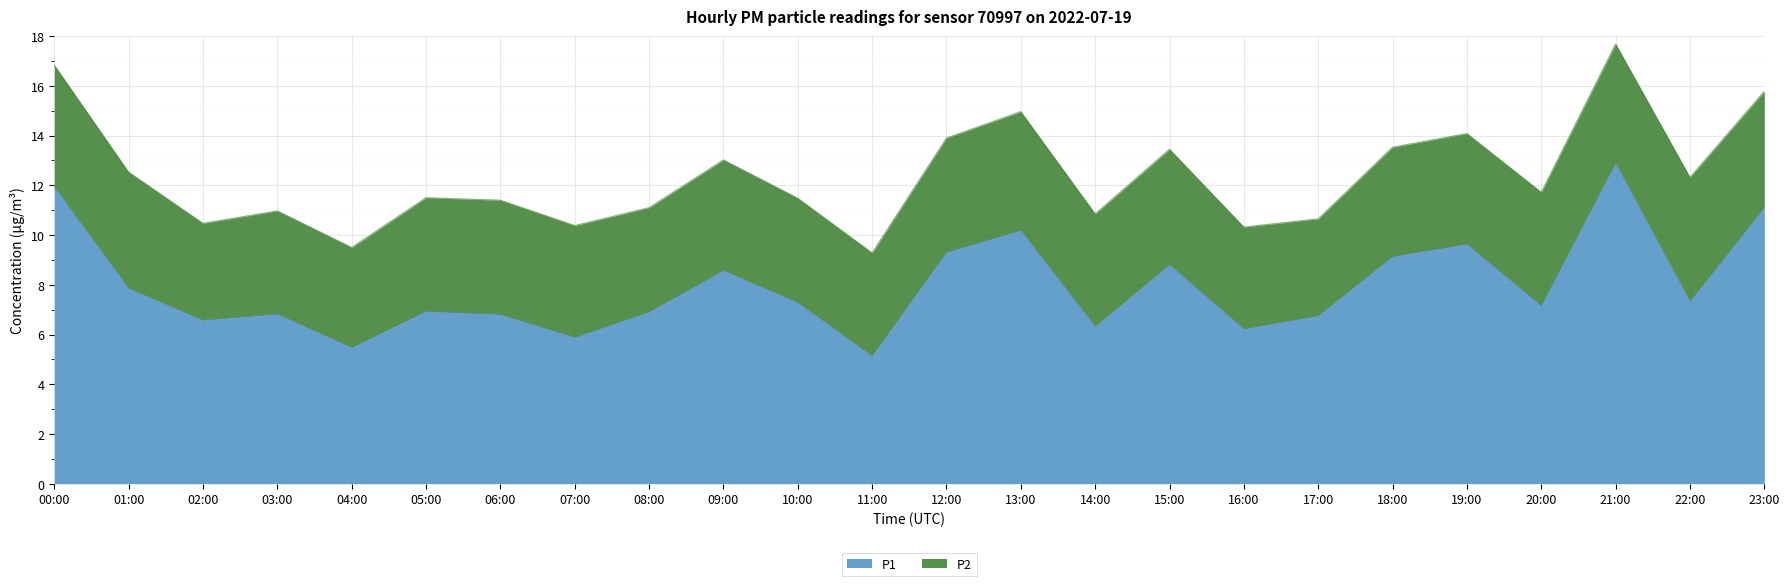

True or false: the data has more than 0 interior local peaks.

True